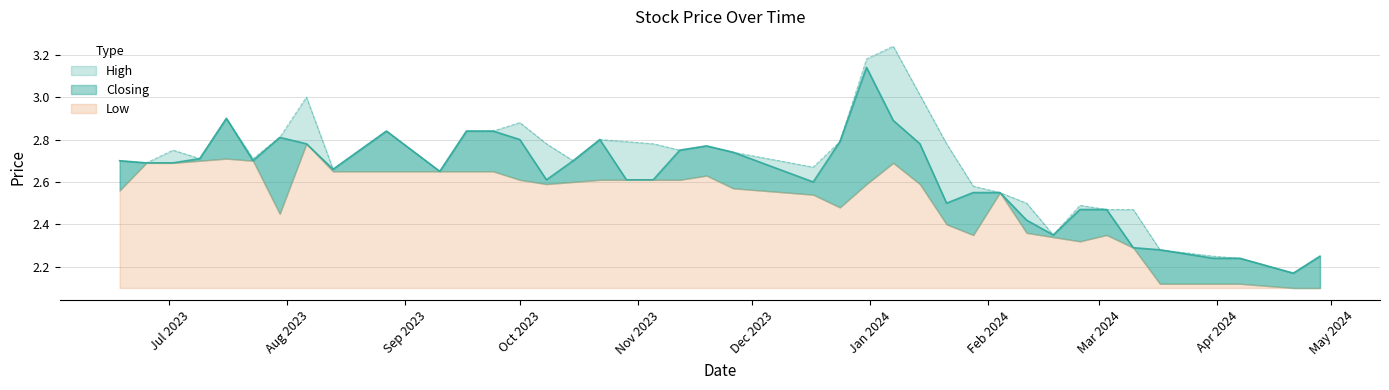

Which label corresponds to the smallest value in the chart?

28/04/2024